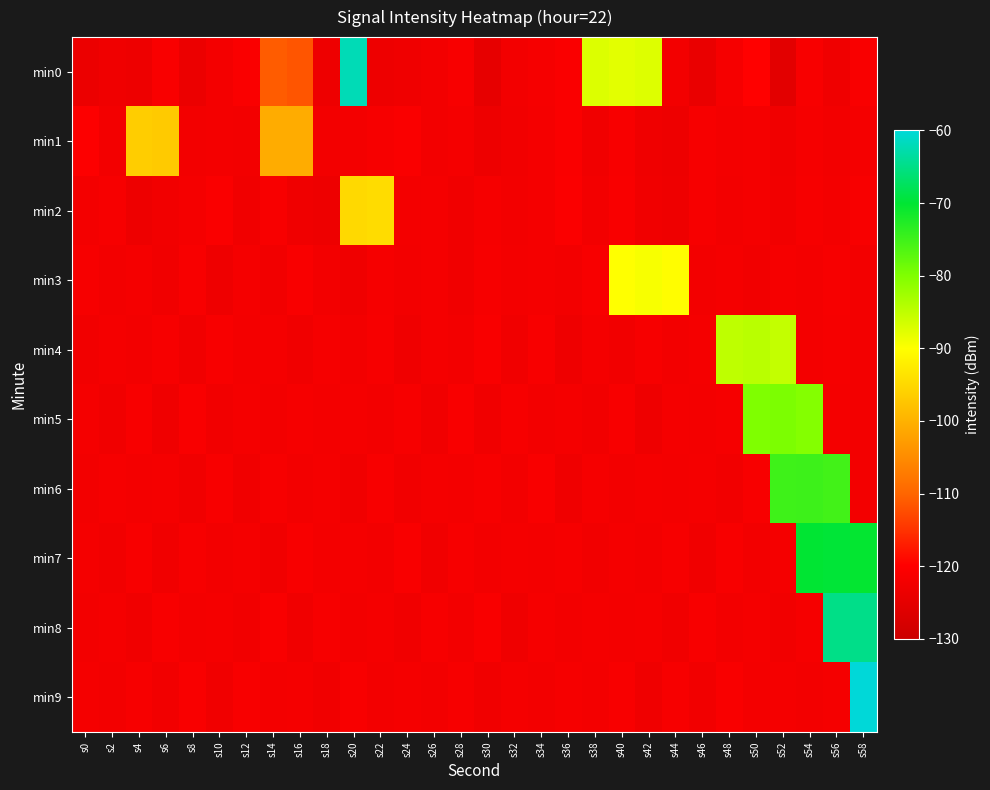

Reading left to right, transcribe all the data shown in this chart.

min0: s0=-123.5	s2=-122.8	s4=-123.2	s6=-121.1	s8=-123.5	s10=-122.0	s12=-120.9	s14=-110.9	s16=-111.6	s18=-123.1	s20=-62.2	s22=-123.2	s24=-122.8	s26=-122.2	s28=-121.1	s30=-124.5	s32=-122.3	s34=-121.6	s36=-120.7	s38=-87.3	s40=-87.8	s42=-87.5	s44=-122.2	s46=-124.0	s48=-121.6	s50=-119.8	s52=-125.2	s54=-121.3	s56=-122.9	s58=-121.0
min1: s0=-120.3	s2=-122.1	s4=-96.4	s6=-96.9	s8=-122.2	s10=-122.0	s12=-122.1	s14=-100.8	s16=-100.9	s18=-122.2	s20=-122.0	s22=-121.5	s24=-120.8	s26=-122.3	s28=-121.9	s30=-123.1	s32=-122.4	s34=-121.7	s36=-120.9	s38=-122.6	s40=-121.3	s42=-122.8	s44=-123.2	s46=-121.4	s48=-122.0	s50=-121.8	s52=-122.5	s54=-121.6	s56=-122.1	s58=-121.9
min2: s0=-122.0	s2=-121.5	s4=-123.1	s6=-122.4	s8=-121.7	s10=-120.9	s12=-122.6	s14=-121.3	s16=-122.8	s18=-123.2	s20=-95.0	s22=-94.5	s24=-122.0	s26=-121.8	s28=-122.5	s30=-121.6	s32=-122.1	s34=-121.9	s36=-120.7	s38=-122.3	s40=-121.0	s42=-122.7	s44=-123.0	s46=-121.4	s48=-122.2	s50=-121.8	s52=-122.4	s54=-121.5	s56=-122.0	s58=-121.3
min3: s0=-121.5	s2=-122.3	s4=-121.8	s6=-122.6	s8=-121.2	s10=-122.9	s12=-121.7	s14=-122.4	s16=-121.0	s18=-122.1	s20=-122.8	s22=-121.6	s24=-122.3	s26=-121.9	s28=-122.5	s30=-121.4	s32=-122.0	s34=-121.7	s36=-122.2	s38=-121.3	s40=-90.0	s42=-89.5	s44=-90.2	s46=-122.1	s48=-121.8	s50=-122.4	s52=-121.6	s54=-122.0	s56=-121.5	s58=-122.3
min4: s0=-122.4	s2=-121.8	s4=-122.1	s6=-121.5	s8=-122.7	s10=-121.3	s12=-122.0	s14=-121.9	s16=-122.5	s18=-121.6	s20=-122.2	s22=-121.4	s24=-122.8	s26=-121.7	s28=-122.3	s30=-121.0	s32=-122.6	s34=-121.2	s36=-122.9	s38=-121.8	s40=-122.4	s42=-121.5	s44=-122.1	s46=-121.7	s48=-85.0	s50=-84.5	s52=-85.3	s54=-122.0	s56=-121.6	s58=-122.3
min5: s0=-121.7	s2=-122.5	s4=-121.3	s6=-122.8	s8=-121.1	s10=-122.4	s12=-121.9	s14=-122.2	s16=-121.6	s18=-122.0	s20=-121.8	s22=-122.3	s24=-121.4	s26=-122.7	s28=-121.0	s30=-122.6	s32=-121.5	s34=-122.1	s36=-121.8	s38=-122.4	s40=-121.2	s42=-122.9	s44=-121.7	s46=-122.0	s48=-121.6	s50=-80.0	s52=-79.8	s54=-80.5	s56=-121.9	s58=-122.2
min6: s0=-122.3	s2=-121.6	s4=-122.0	s6=-121.8	s8=-122.5	s10=-121.2	s12=-122.7	s14=-121.4	s16=-122.1	s18=-121.9	s20=-122.6	s22=-121.3	s24=-122.4	s26=-121.7	s28=-122.0	s30=-121.5	s32=-122.2	s34=-121.1	s36=-122.8	s38=-121.6	s40=-122.3	s42=-121.9	s44=-122.0	s46=-121.7	s48=-122.4	s50=-121.3	s52=-75.0	s54=-74.8	s56=-75.2	s58=-122.1
min7: s0=-121.9	s2=-122.4	s4=-121.2	s6=-122.7	s8=-121.5	s10=-122.1	s12=-121.8	s14=-122.5	s16=-121.3	s18=-122.0	s20=-121.7	s22=-122.3	s24=-121.1	s26=-122.6	s28=-121.4	s30=-122.2	s32=-121.9	s34=-122.0	s36=-121.6	s38=-122.4	s40=-121.8	s42=-122.1	s44=-121.5	s46=-122.7	s48=-121.2	s50=-122.3	s52=-121.7	s54=-70.0	s56=-69.8	s58=-70.3
min8: s0=-122.2	s2=-121.7	s4=-122.5	s6=-121.3	s8=-122.0	s10=-121.8	s12=-122.4	s14=-121.1	s16=-122.7	s18=-121.5	s20=-122.1	s22=-121.9	s24=-122.6	s26=-121.4	s28=-122.3	s30=-121.0	s32=-122.8	s34=-121.6	s36=-122.2	s38=-121.7	s40=-122.0	s42=-121.8	s44=-122.5	s46=-121.3	s48=-122.1	s50=-121.9	s52=-122.4	s54=-121.6	s56=-65.0	s58=-64.8
min9: s0=-121.8	s2=-122.1	s4=-121.5	s6=-122.4	s8=-121.0	s10=-122.7	s12=-121.3	s14=-122.0	s16=-121.8	s18=-122.5	s20=-121.2	s22=-122.3	s24=-121.7	s26=-122.1	s28=-121.4	s30=-122.6	s32=-121.9	s34=-122.2	s36=-121.6	s38=-122.0	s40=-121.3	s42=-122.8	s44=-121.5	s46=-122.4	s48=-121.1	s50=-122.0	s52=-121.7	s54=-122.3	s56=-121.8	s58=-60.0